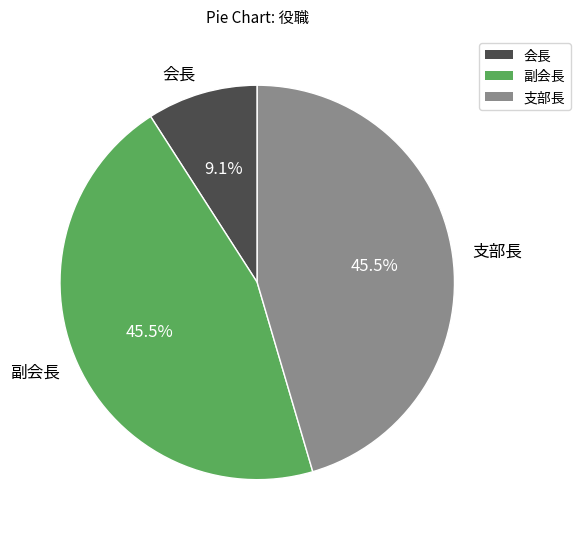

Is it true that 会長 is 9% of the pie?

True